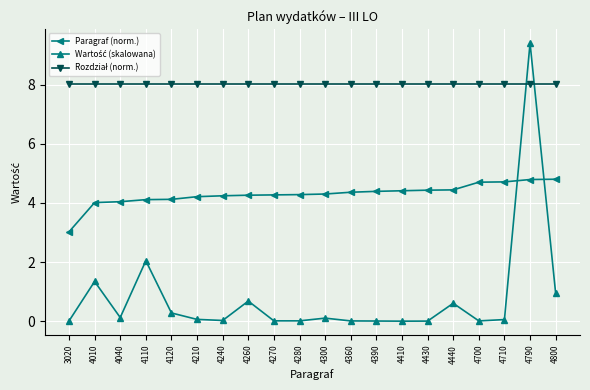

What is the difference between the second highest and minimum values in the Paragraf (norm.) series?

1.8